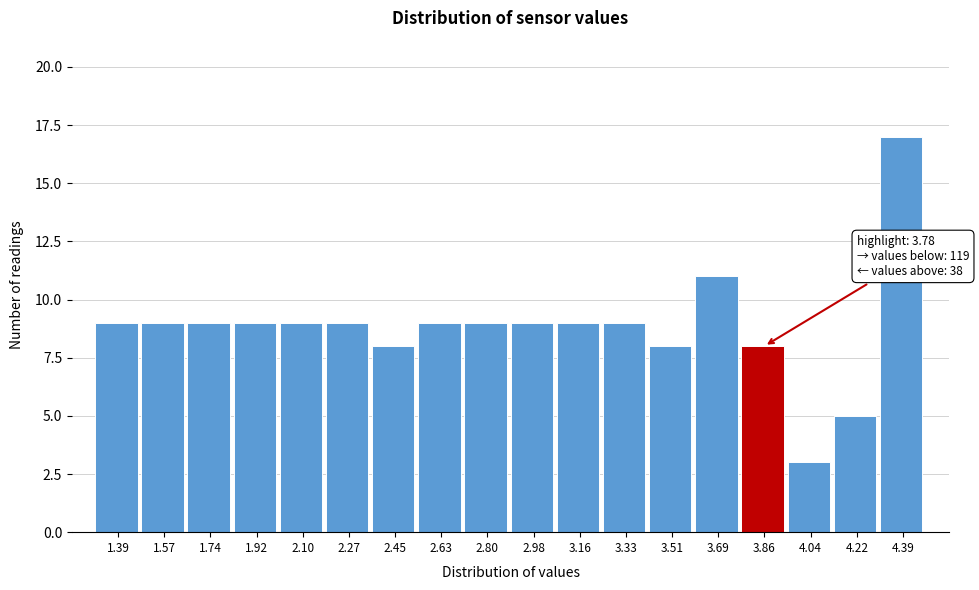

Reading left to right, extract all data points from this chart.

9	9	9	9	9	9	8	9	9	9	9	9	8	11	8	3	5	17